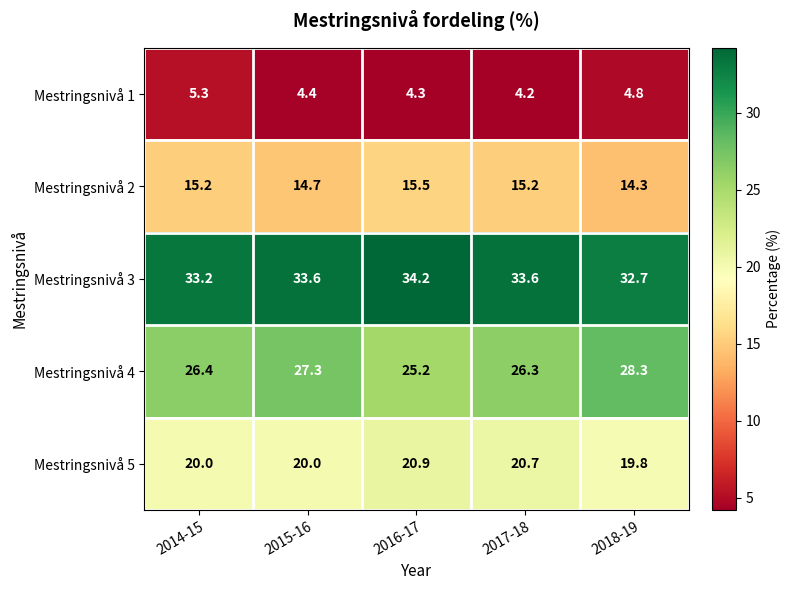

Between 2015-16 and 2017-18, which series saw the biggest shift?

Mestringsnivå 4